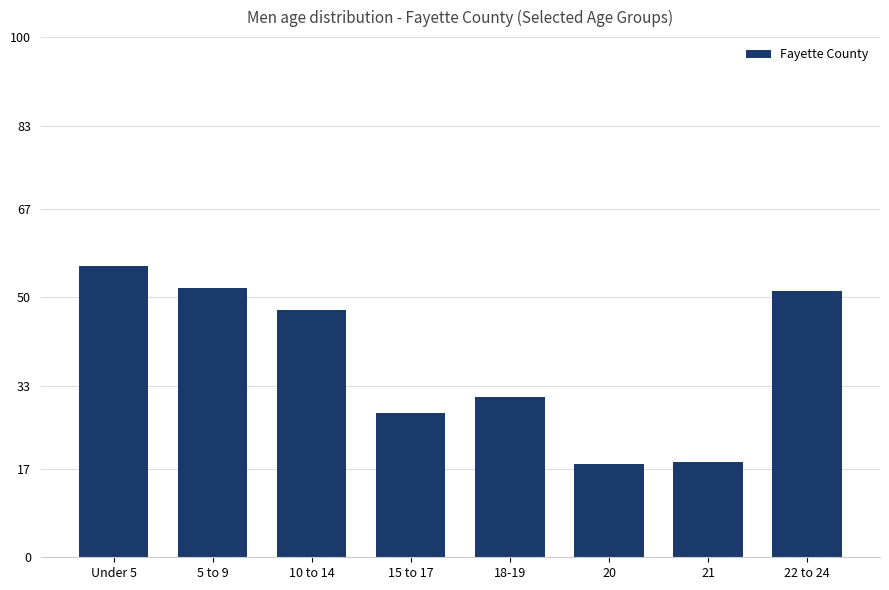

Does the chart contain any negative values?

No